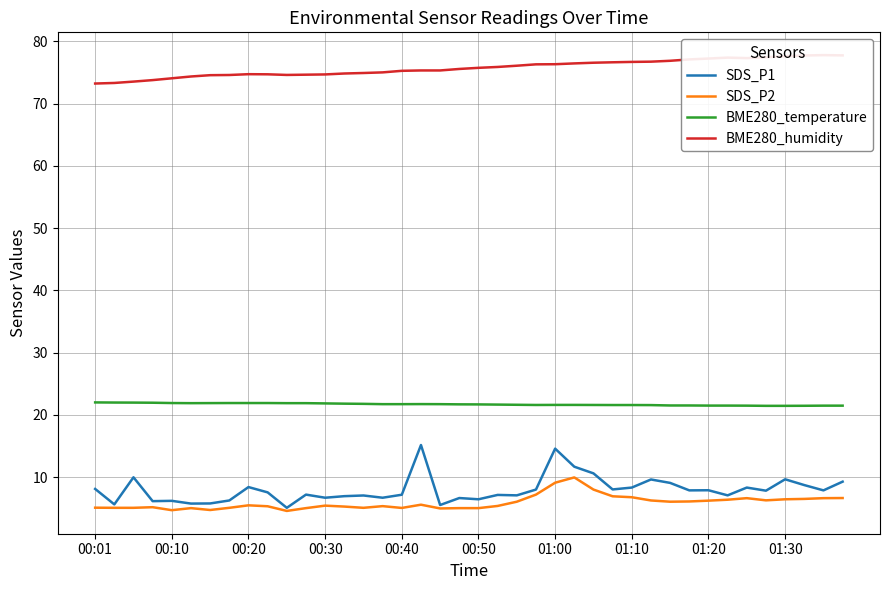

True or false: SDS_P1 and BME280_temperature cross at least once.

False